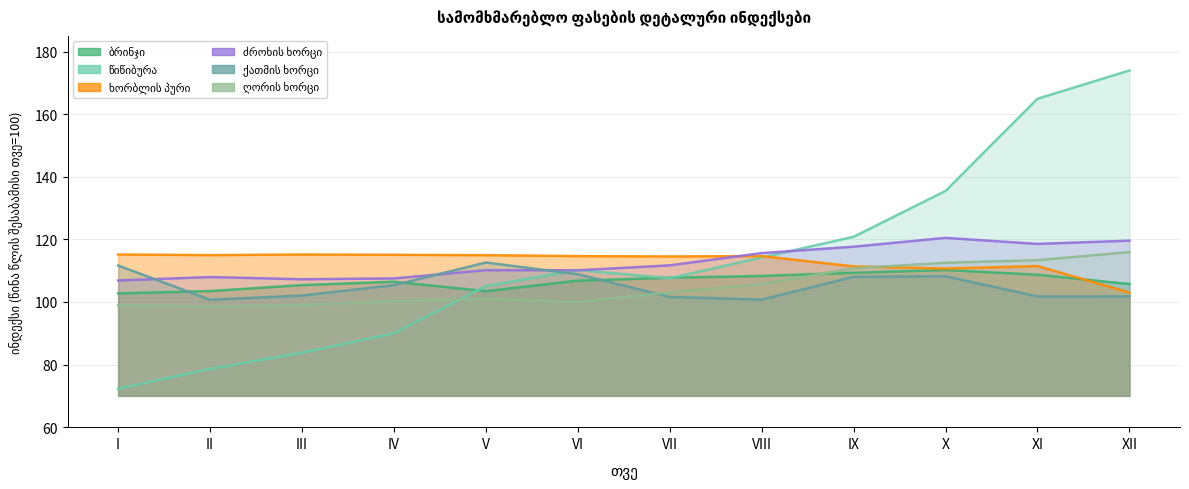

What is the value of the ღორის ხორცი point at the 7th from the left?

103.1